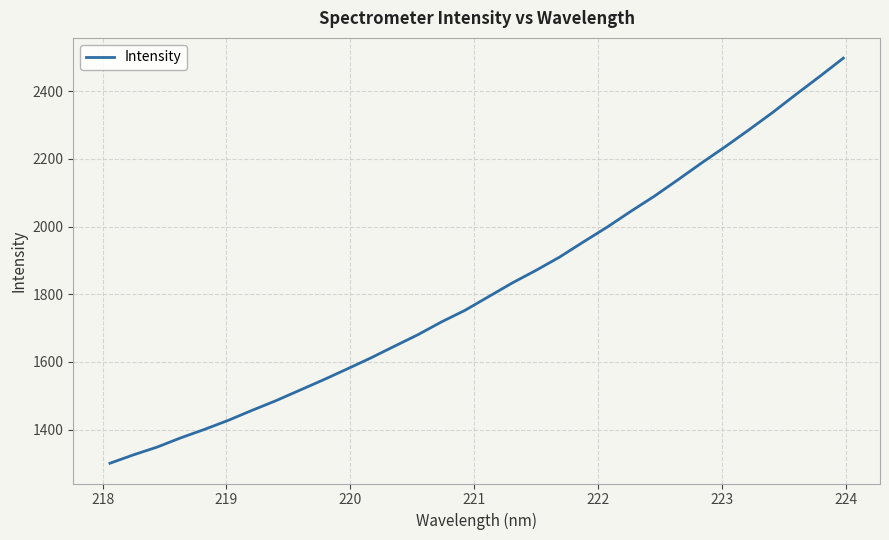

What is the sum of all values?

58181.2